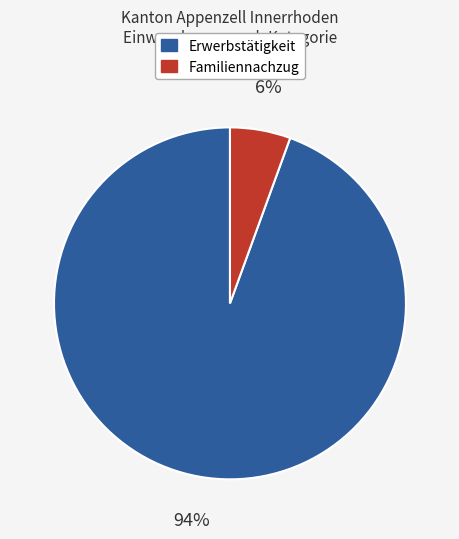

To the nearest percent, what is the average slice percentage?

50%